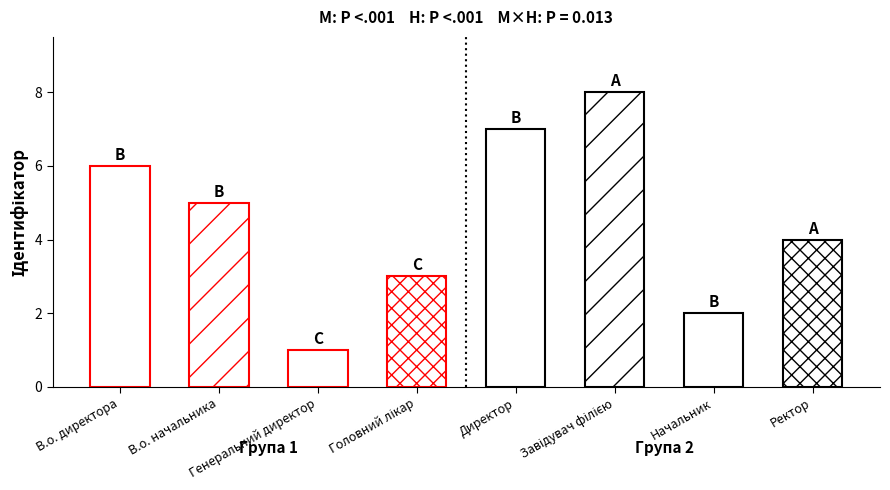

Approximately how many times larger is the value at Завідувач філією compared to Генеральний директор?

8.0